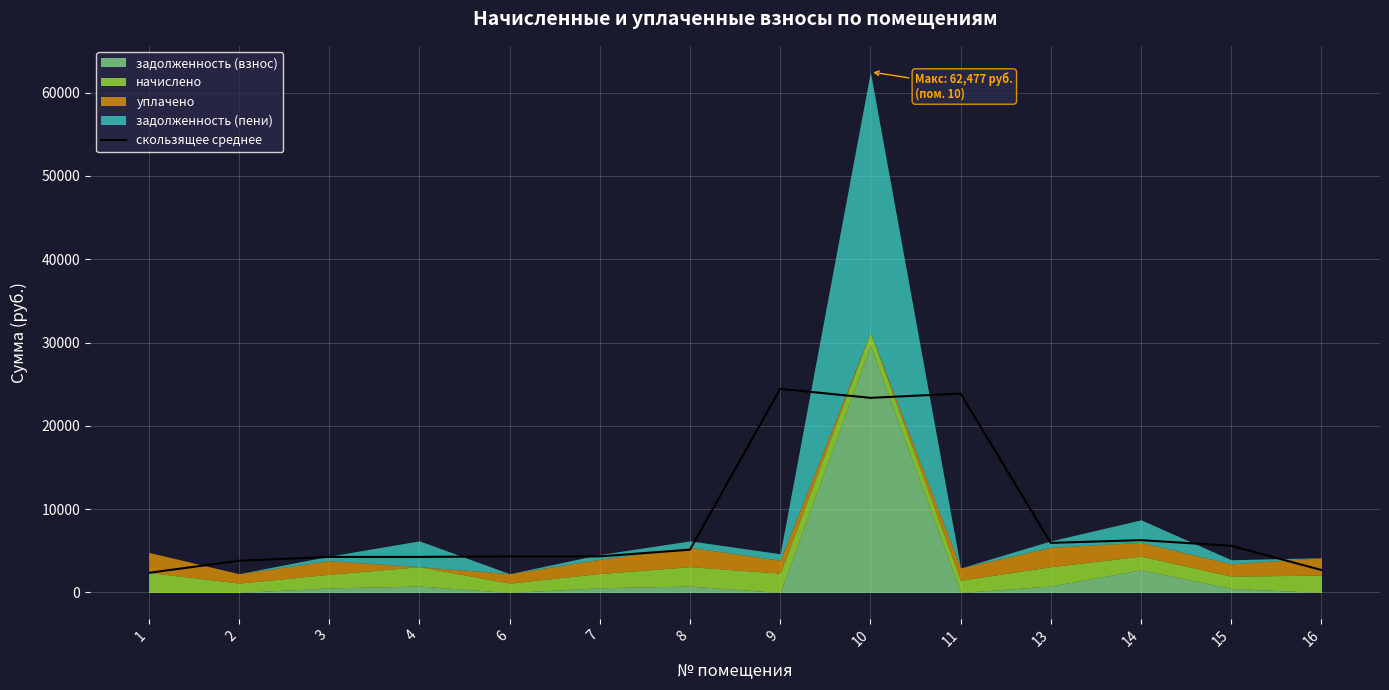

Reading left to right, transcribe all the data shown in this chart.

1=2358.5	2=3811.8	3=4272.1	4=4272.1	6=4337.3	7=4337.3	8=5134.0	9=24441.3	10=23357.8	11=23874.3	13=5955.2	14=6282.7	15=5607.3	16=2700.6